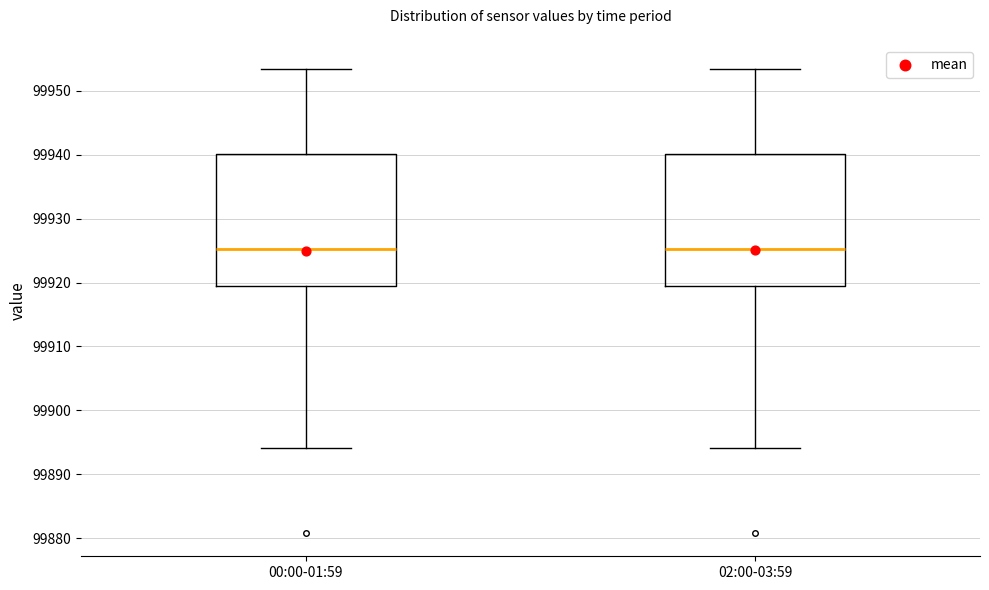

Reading left to right, transcribe this box plot: for each box, give where its median line is, the range the box spans, and where its two whiskers end, as read against the y-axis. The values are not printed on the chart, so give them approximately, as read against the axis.

00:00-01:59: median 99925, box 99919 to 99940, whiskers 99894 to 99953
02:00-03:59: median 99925, box 99919 to 99940, whiskers 99894 to 99953